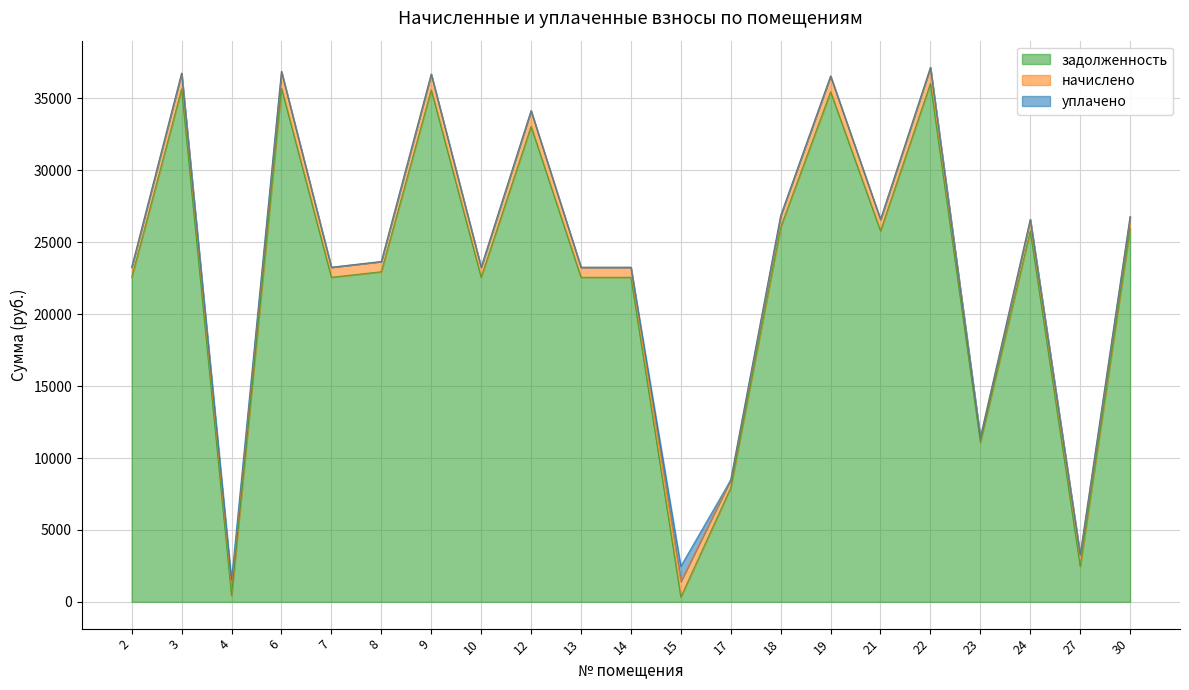

What is the difference between the highest and lowest values at 13?

22566.6